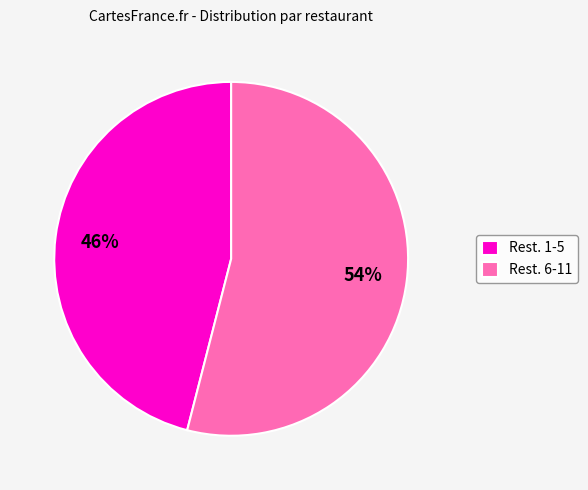

Is it true that Rest. 1-5 is 32% of the pie?

False